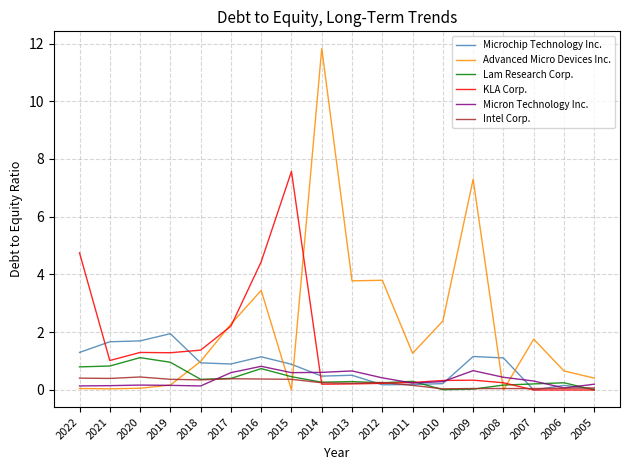

Between 2015 and 2008, which series saw the biggest shift?

KLA Corp.